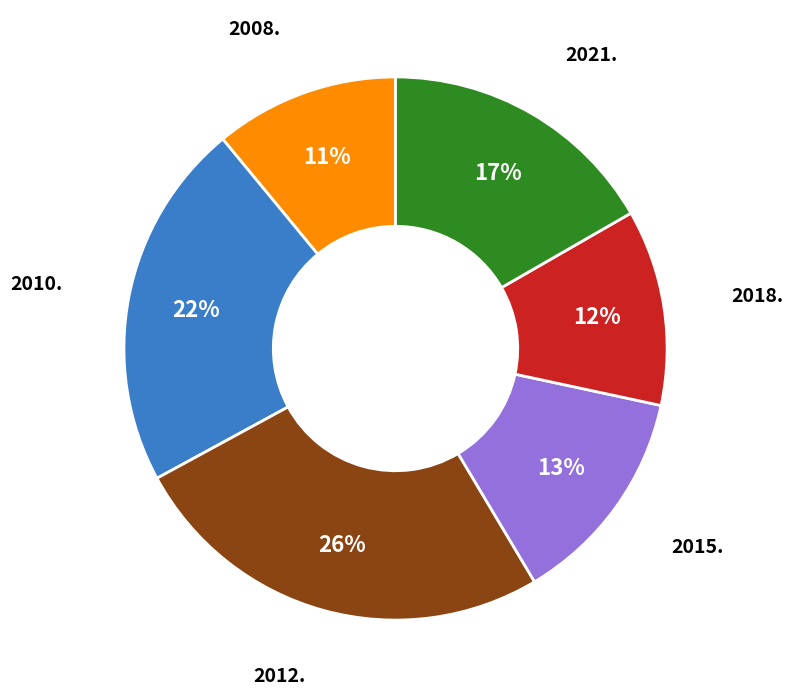

To the nearest percent, what is the difference between the largest and smallest slice percentages?

15%